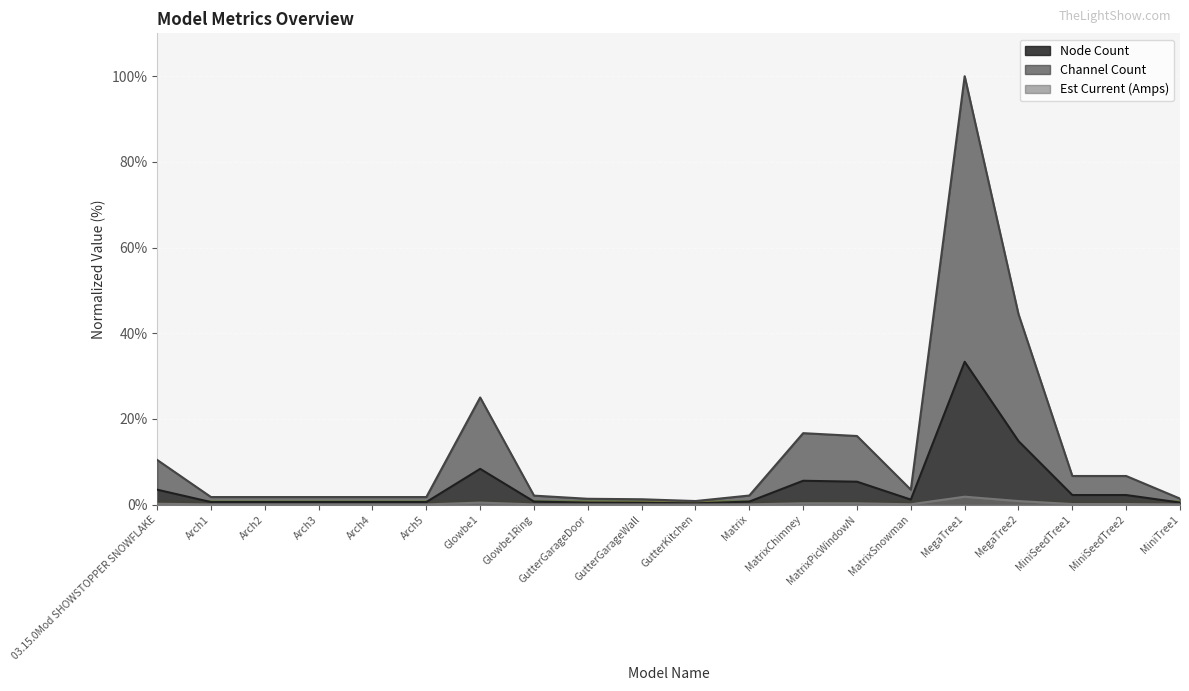

What is the maximum value shown in the chart?

100.0